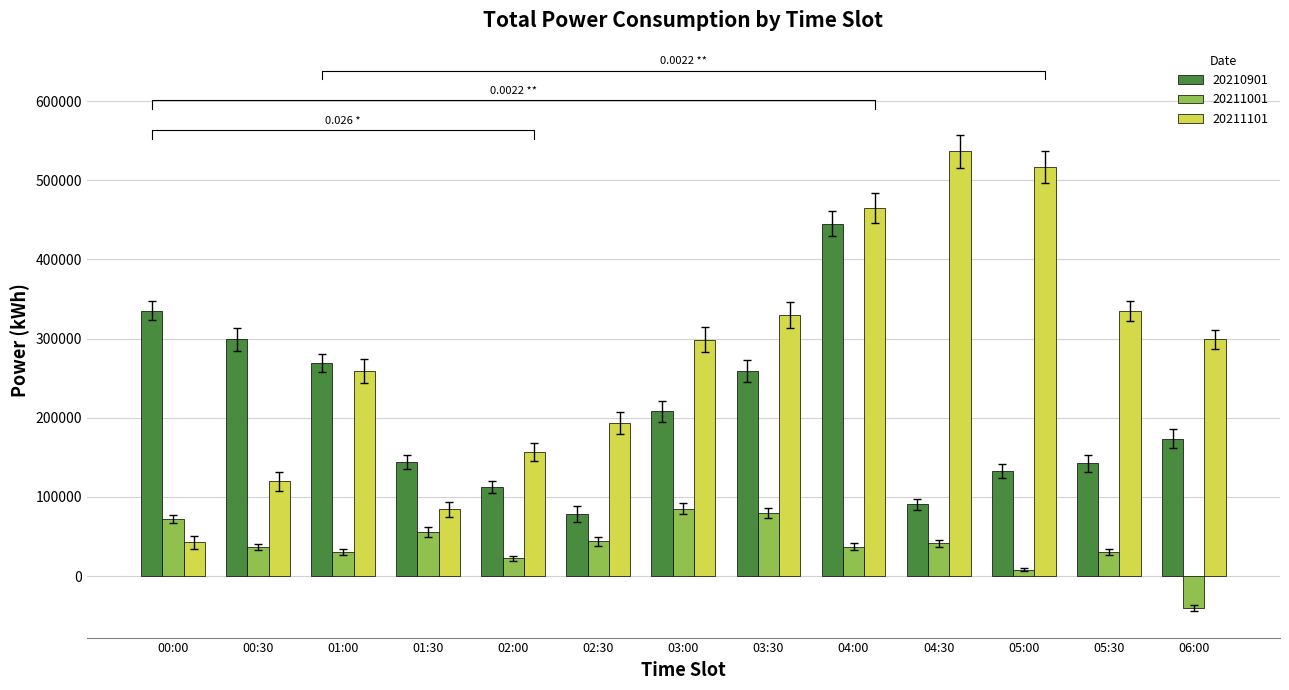

Which series has the largest total across all categories?

20211101